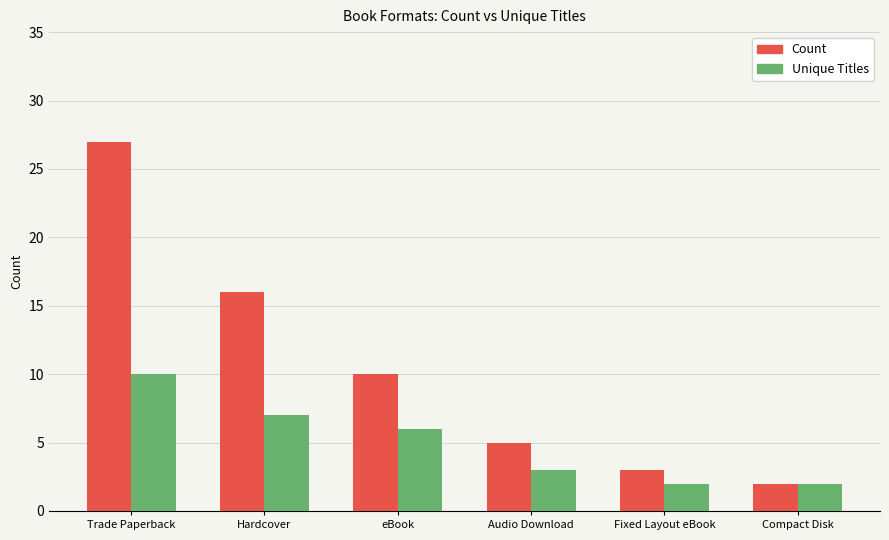

What is the total value across all series at Compact Disk?

4